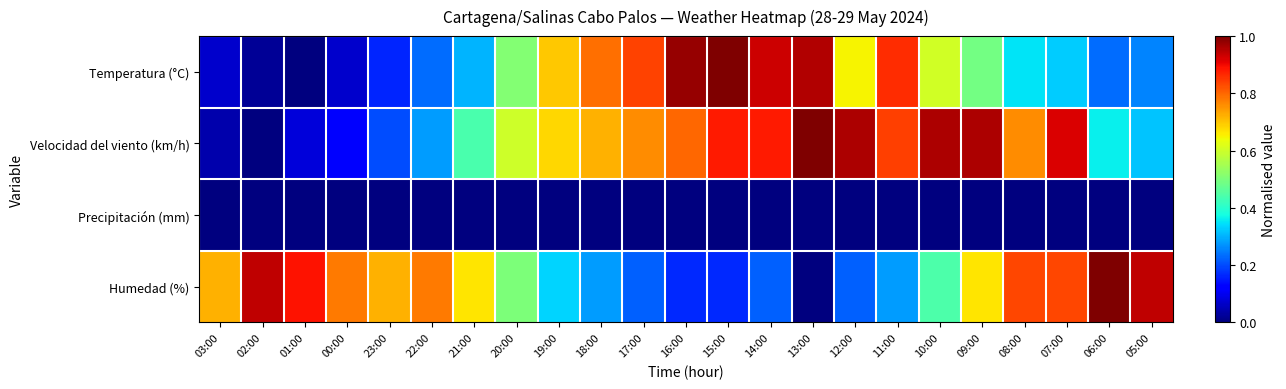

What is the difference between the highest and lowest values at 23:00?

0.7